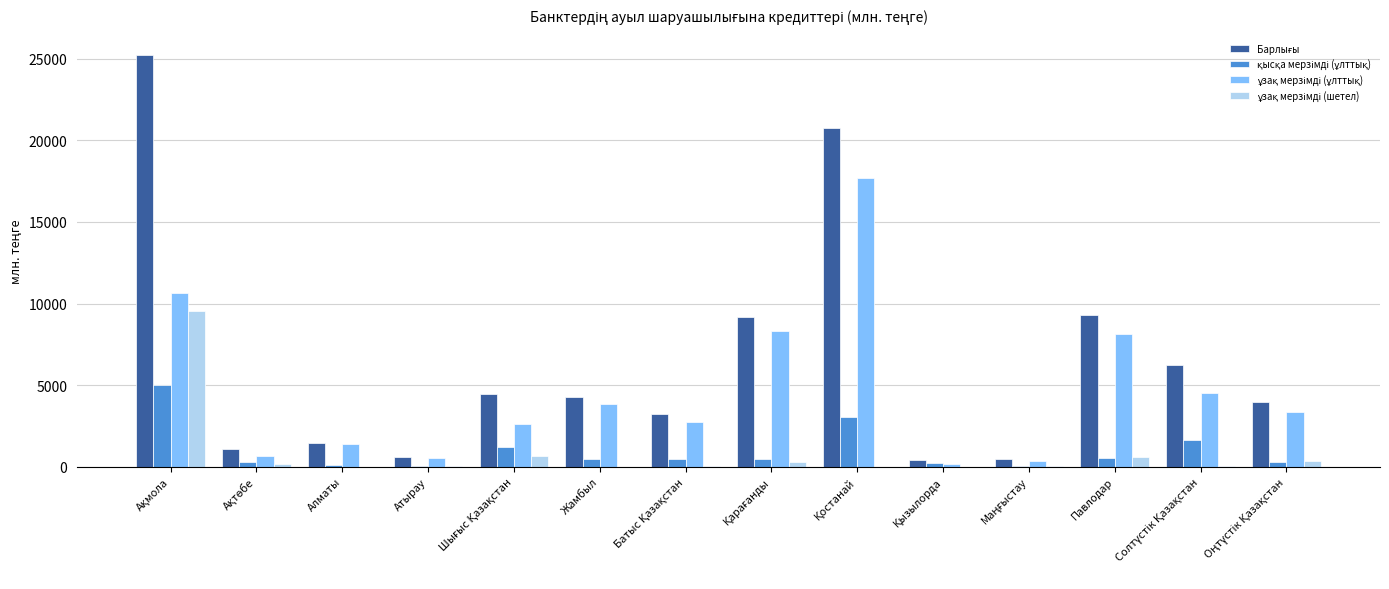

Are the bars horizontal?

No